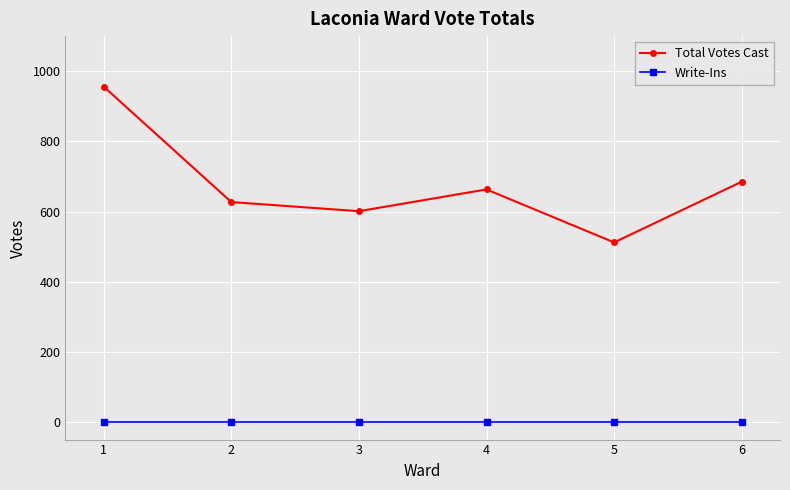

What is the lowest value of the Total Votes Cast series?

512